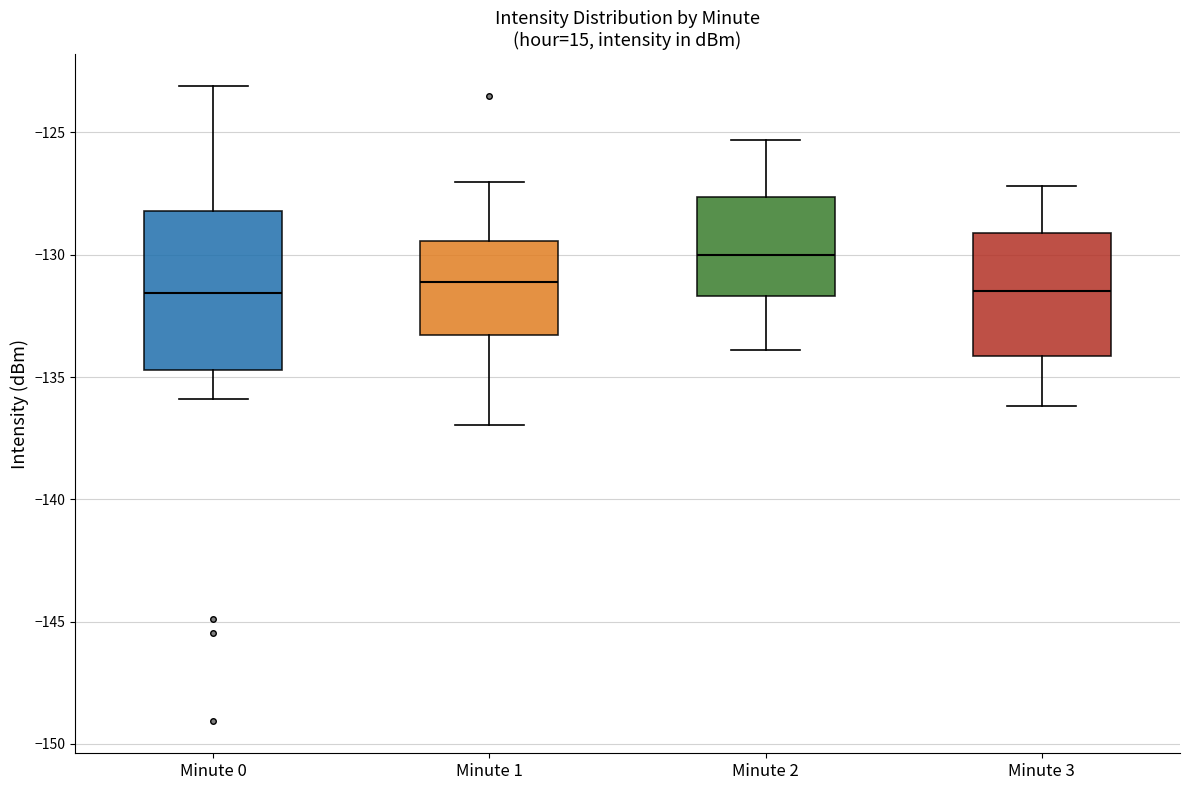

Reading left to right, read every box against the y-axis: the position of its median line, the range the box covers, and the ends of its whiskers. The values are not printed on the chart, so give them approximately, as read against the axis.

Minute 0: median -131.5, box -134.5 to -128.0, whiskers -136.0 to -123.0
Minute 1: median -131.0, box -133.5 to -129.5, whiskers -137.0 to -127.0
Minute 2: median -130.0, box -131.5 to -127.5, whiskers -134.0 to -125.5
Minute 3: median -131.5, box -134.0 to -129.0, whiskers -136.0 to -127.0